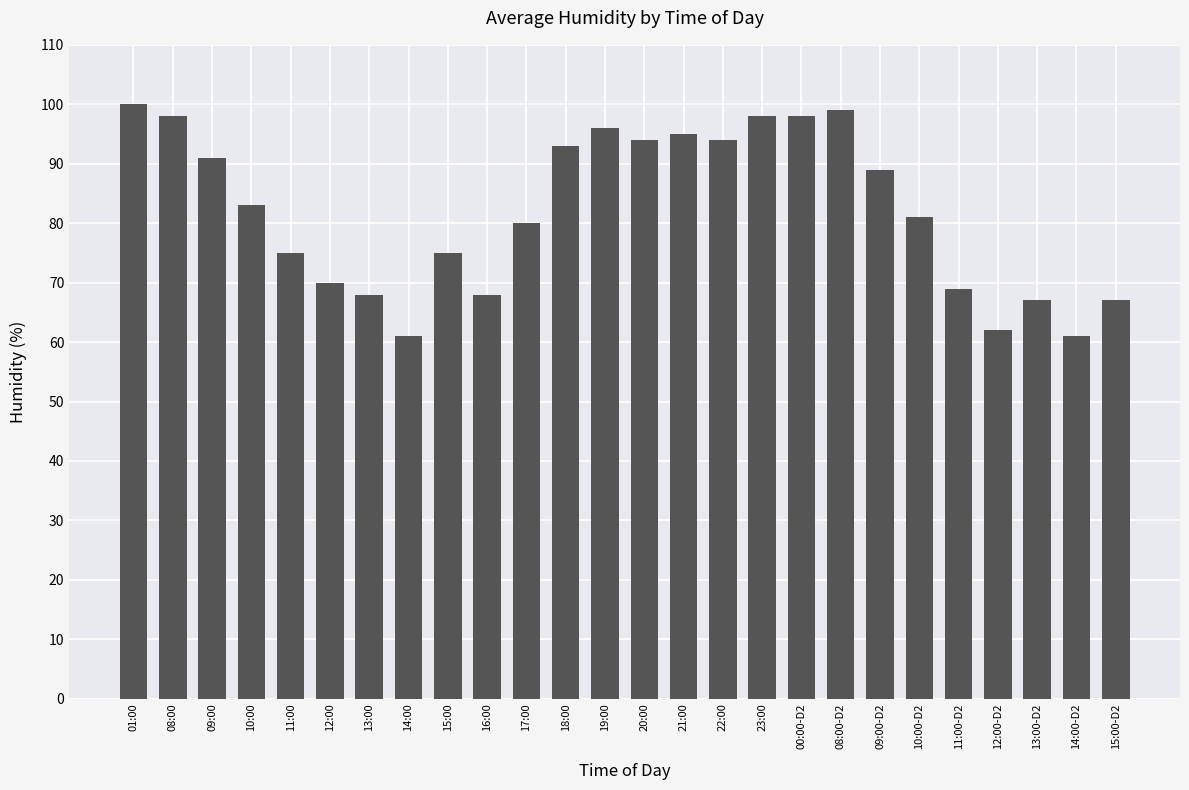

What value does the data have at 13:00?

68